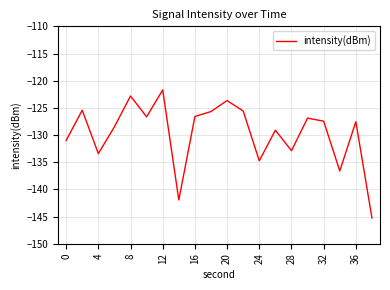

What is the difference between the maximum and minimum values?

23.6